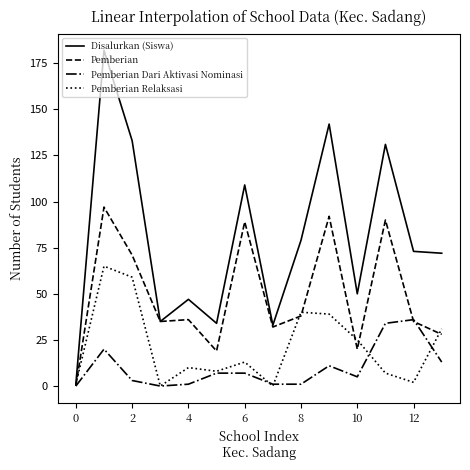

Which series has the widest spread of values?

Disalurkan (Siswa)